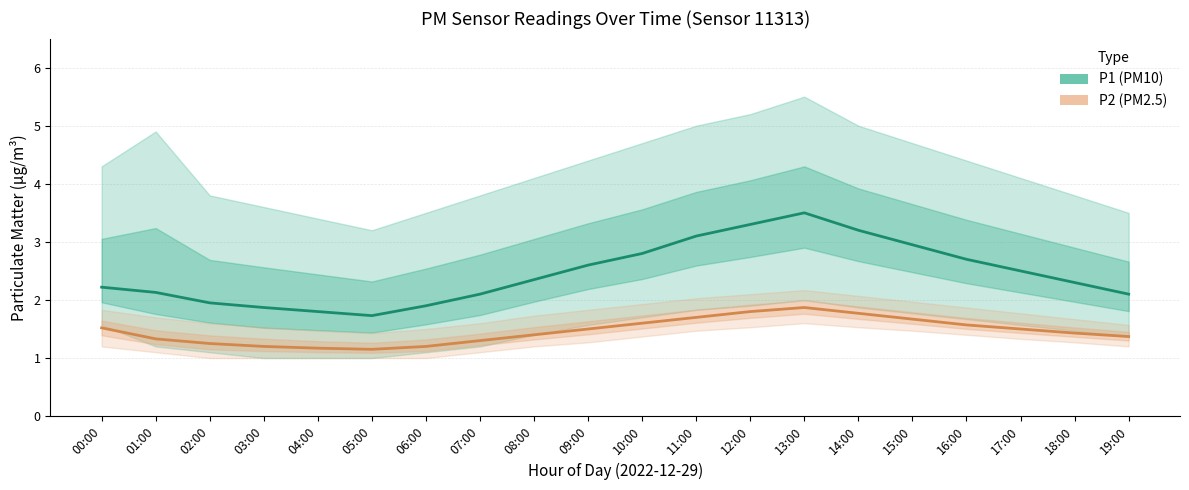

Is this an area chart (filled region under the line)?

No